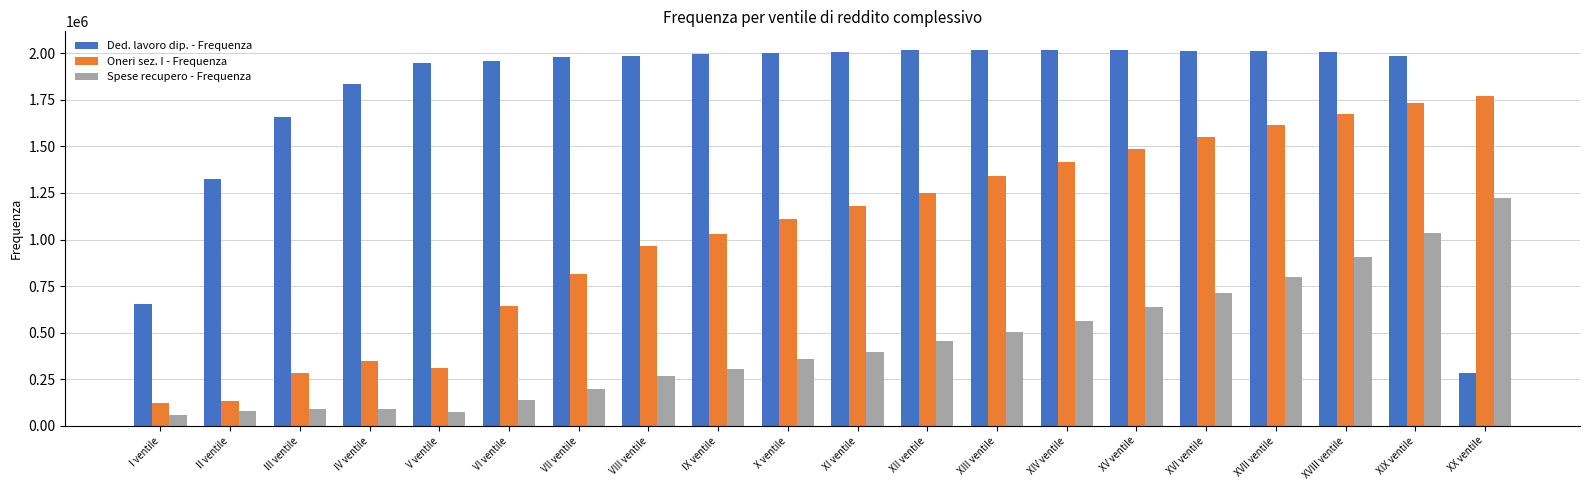

What is the label of the 14th bar from the right?

VII ventile